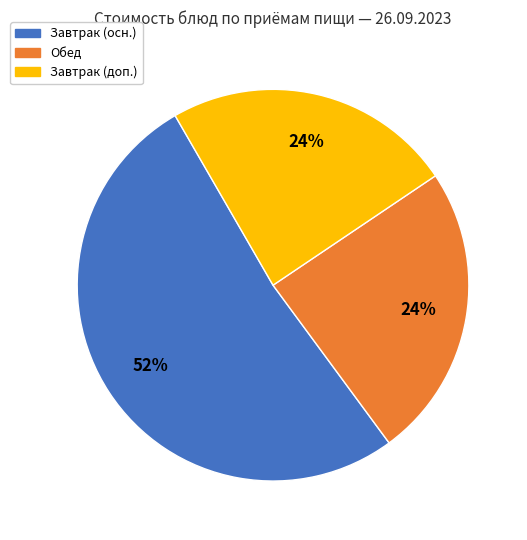

Does any single category account for the majority?

Yes